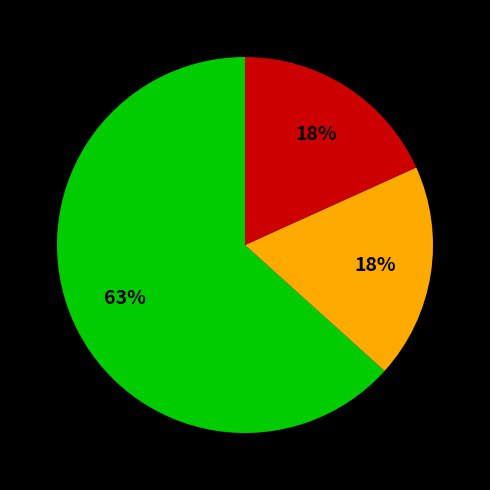

To the nearest percent, what is the average slice percentage?

33%